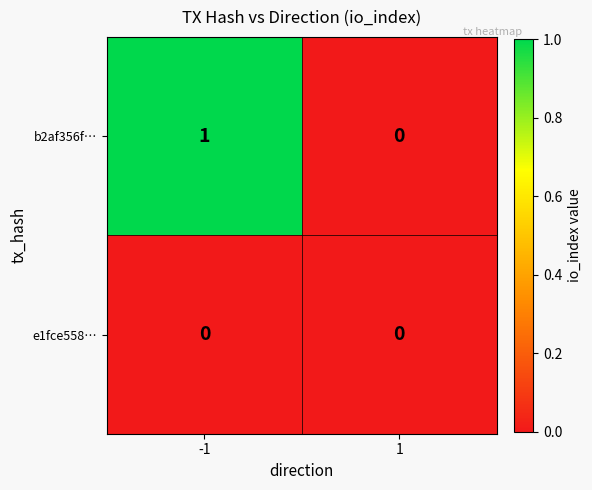

Reading left to right, extract all data points from this chart.

b2af356f…: 1	0
e1fce558…: 0	0